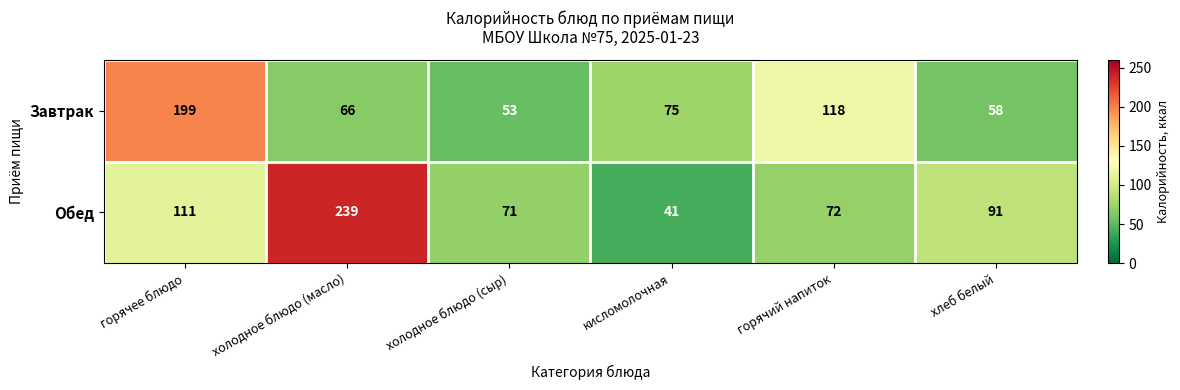

What is the total value across all series at холодное блюдо (сыр)?

124